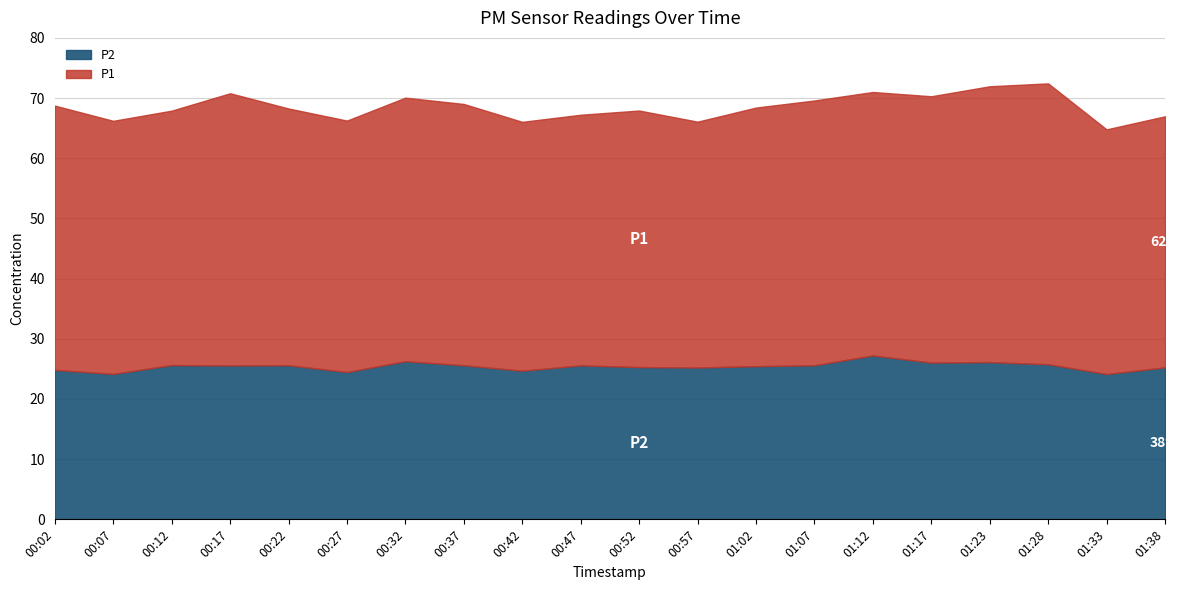

Does the chart display data point markers on the line(s)?

No